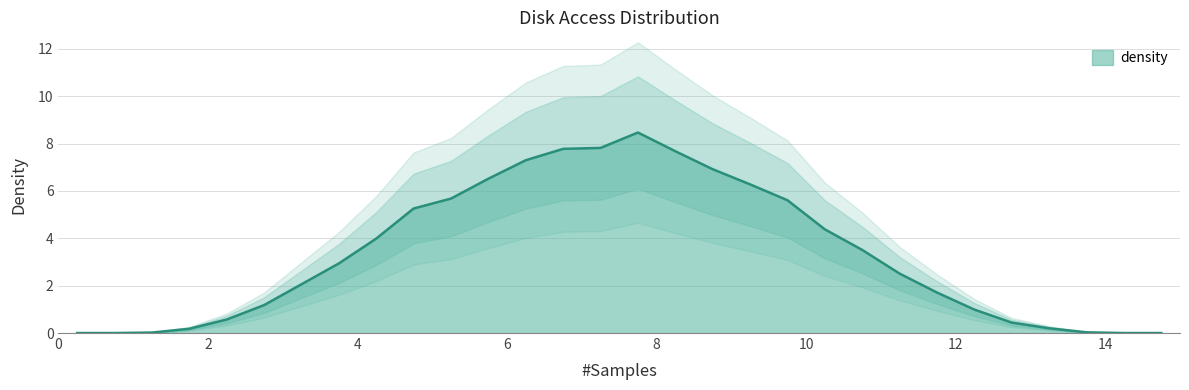

What is the value of the 23rd point from the left?

2.5